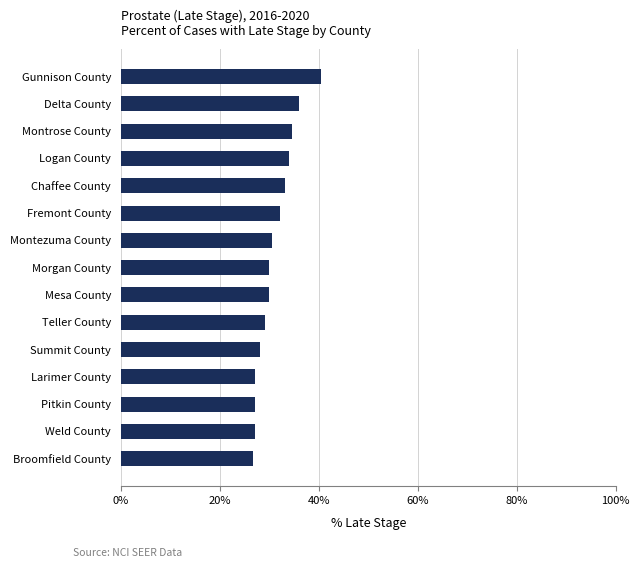

True or false: the data shows 33.1 at Chaffee County.

True